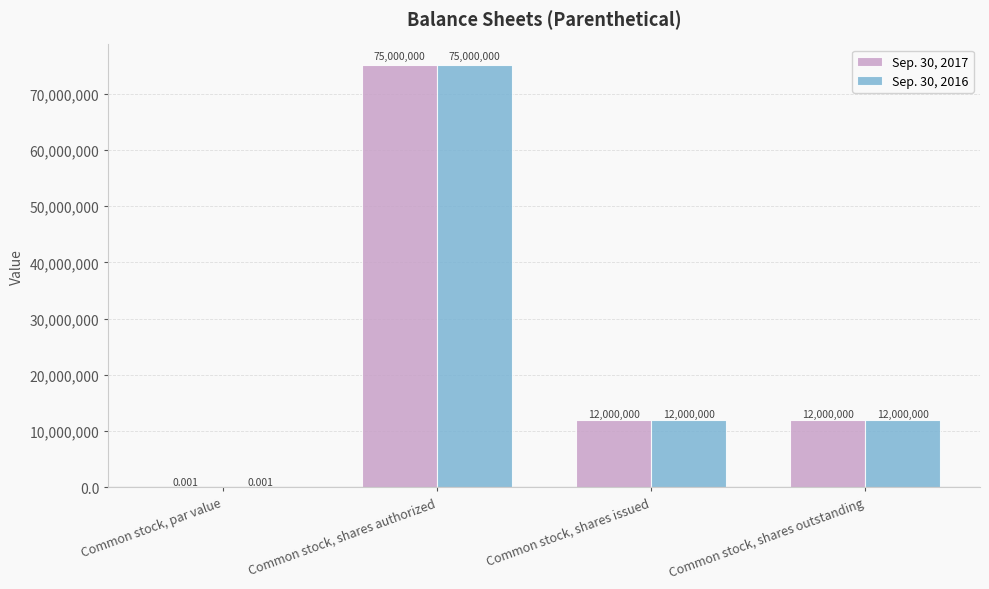

Where does the Sep. 30, 2016 series first go above 12000000?

Common stock, shares authorized